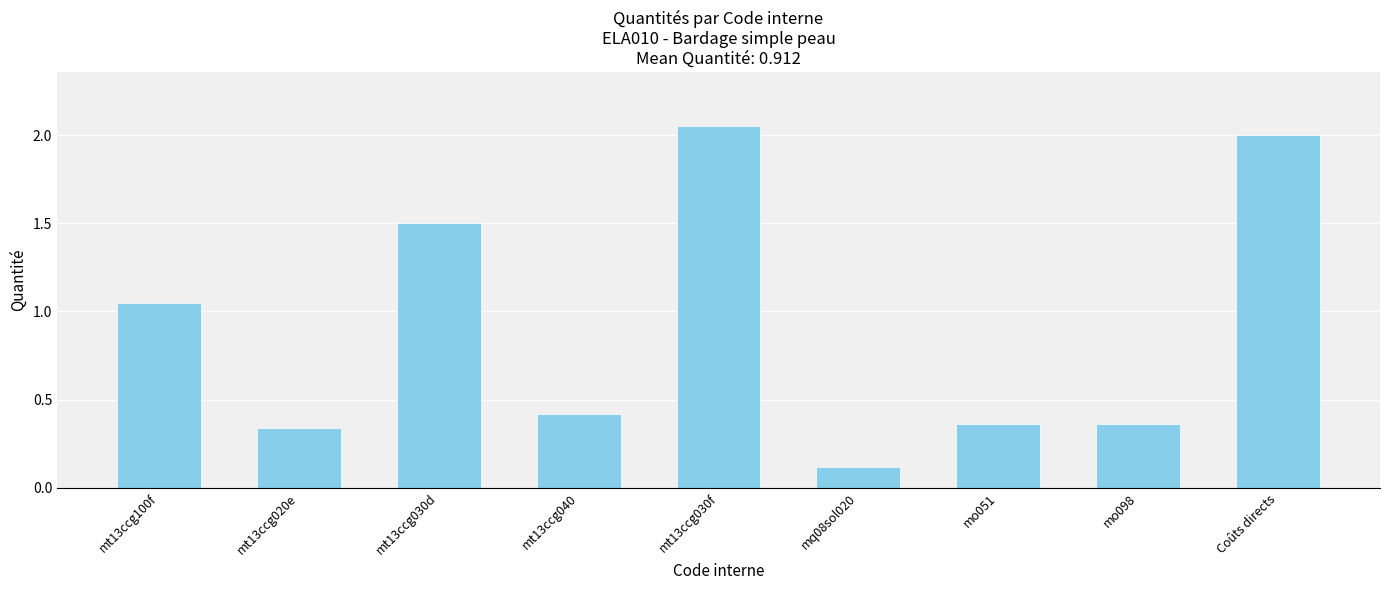

What is the difference between the maximum and minimum values?

1.9